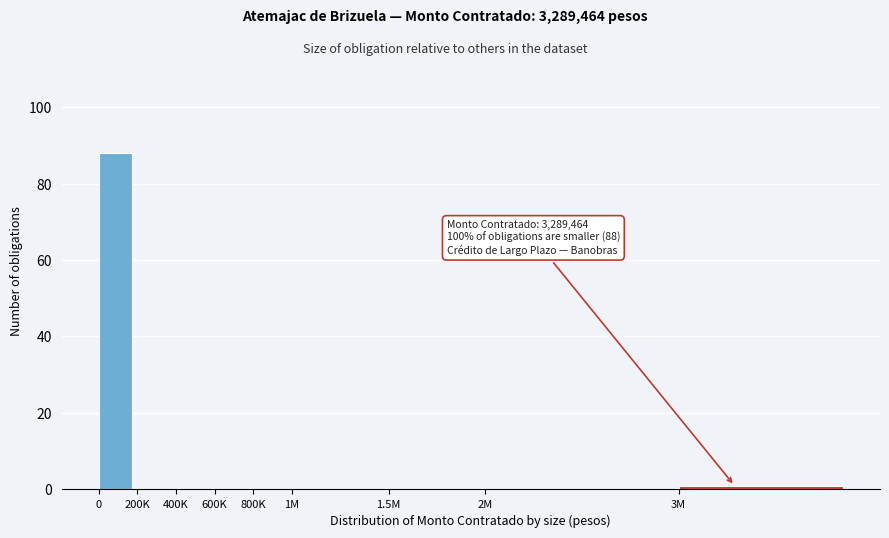

Reading left to right, transcribe all the data shown in this chart.

0=88	200K=0	400K=0	600K=0	800K=0	1M=0	1.5M=0	2M=0	3M=1